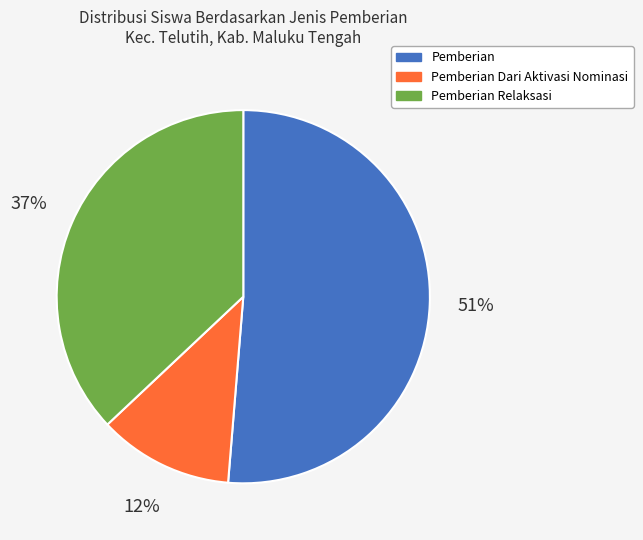

Is there a majority slice in this chart?

Yes